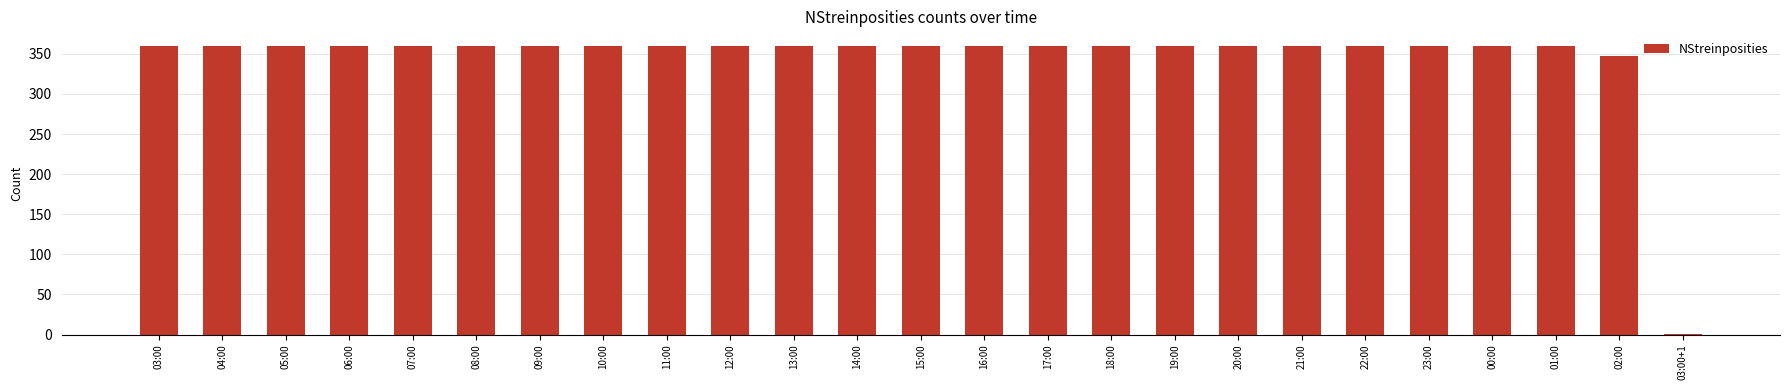

The value at 14:00 is 360. True or false?

True